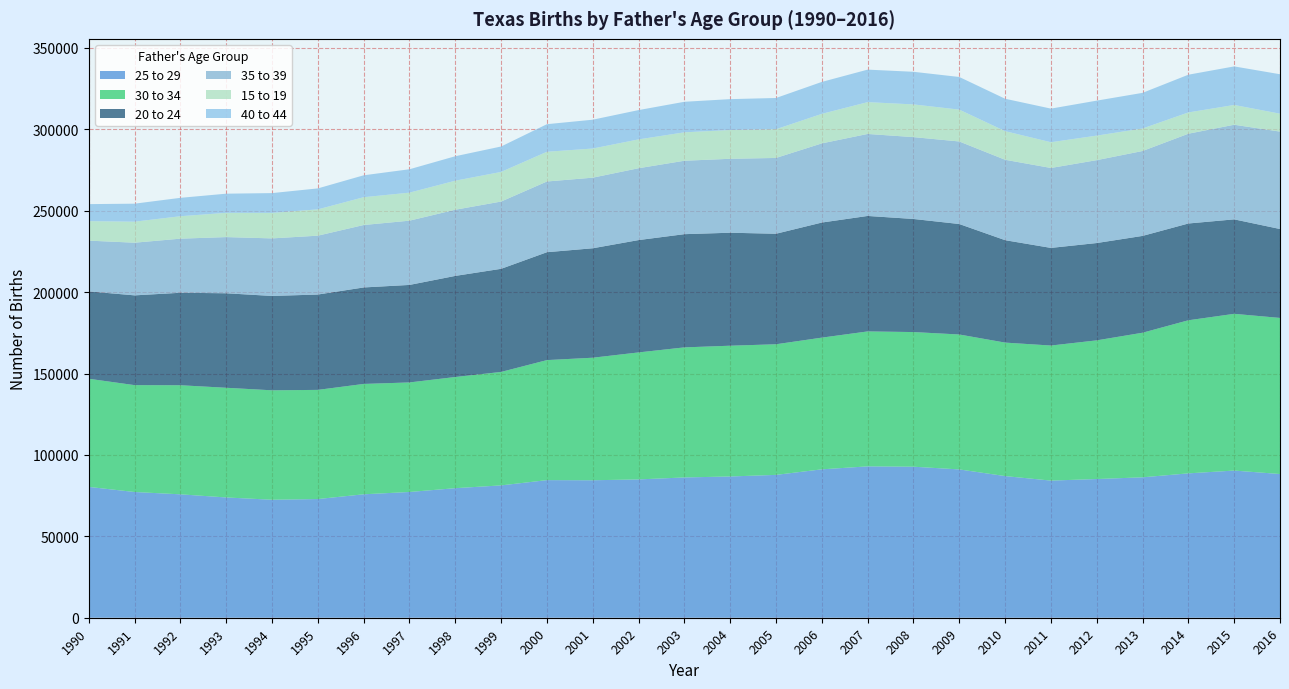

Reading left to right, extract all data points from this chart.

25 to 29: 1990=80370	1991=77233	1992=75808	1993=73890	1994=72485	1995=72911	1996=75827	1997=77246	1998=79589	1999=81298	2000=84530	2001=84450	2002=84973	2003=86174	2004=86774	2005=87754	2006=91164	2007=92979	2008=92777	2009=91107	2010=87016	2011=84244	2012=85205	2013=86258	2014=88693	2015=90407	2016=88281
30 to 34: 1990=66432	1991=65651	1992=67012	1993=67376	1994=67220	1995=67058	1996=67791	1997=67299	1998=68290	1999=69694	2000=73735	2001=75278	2002=78007	2003=79906	2004=80328	2005=80240	2006=80899	2007=82902	2008=82710	2009=82889	2010=82001	2011=82963	2012=85182	2013=88820	2014=94038	2015=96279	2016=95890
20 to 24: 1990=53660	1991=55146	1992=56803	1993=58051	1994=57967	1995=58574	1996=59272	1997=59897	1998=62108	1999=63349	2000=66276	2001=67232	2002=69012	2003=69543	2004=69405	2005=67886	2006=70702	2007=70932	2008=69473	2009=67864	2010=62915	2011=59976	2012=59787	2013=59477	2014=59447	2015=58036	2016=54621
35 to 39: 1990=31192	1991=32350	1992=33238	1993=34516	1994=35353	1995=36154	1996=38356	1997=39474	1998=40653	1999=41323	2000=43437	2001=43371	2002=44138	2003=45105	2004=45421	2005=46569	2006=48630	2007=50370	2008=50285	2009=50703	2010=49396	2011=49104	2012=50916	2013=52156	2014=55153	2015=58119	2016=59837
15 to 19: 1990=11962	1991=12910	1992=13782	1993=14899	1994=15680	1995=16164	1996=17083	1997=17216	1998=17831	1999=18198	2000=18264	2001=17902	2002=17708	2003=17454	2004=17676	2005=17640	2006=18143	2007=19547	2008=20086	2009=19570	2010=17582	2011=15809	2012=15077	2013=13826	2014=13071	2015=12155	2016=11001
40 to 44: 1990=10464	1991=11061	1992=11300	1993=11763	1994=12147	1995=12874	1996=13456	1997=14368	1998=15030	1999=15616	2000=16944	2001=17707	2002=18008	2003=18766	2004=18972	2005=19189	2006=19616	2007=19968	2008=20040	2009=20052	2010=19904	2011=20652	2012=21485	2013=21893	2014=23177	2015=23681	2016=24235